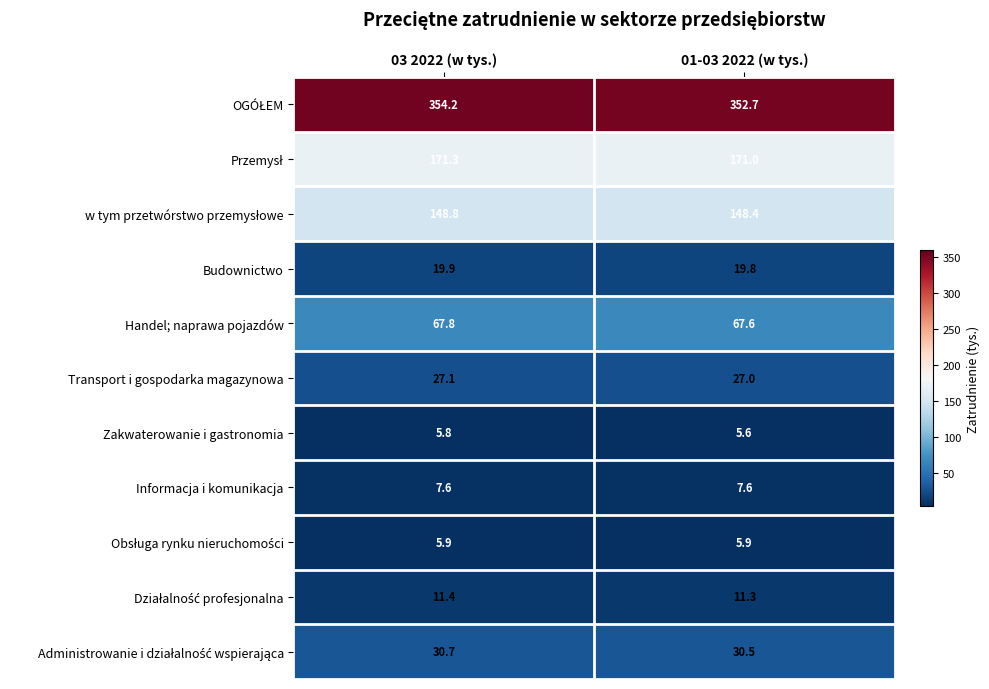

Where is Budownictwo nearest to the value 19?

01-03 2022 (w tys.)